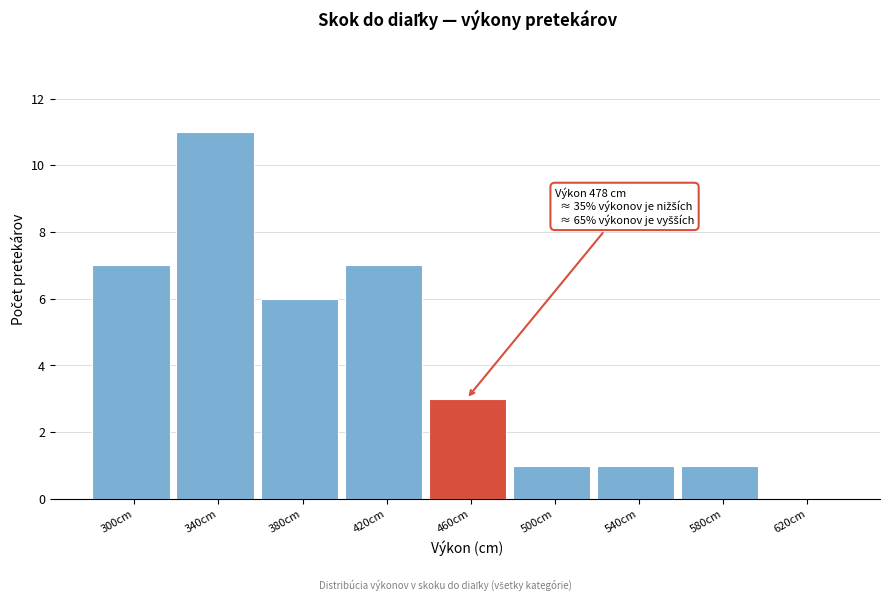

Reading left to right, list all the values displayed in this chart.

300cm=7	340cm=11	380cm=6	420cm=7	460cm=3	500cm=1	540cm=1	580cm=1	620cm=0